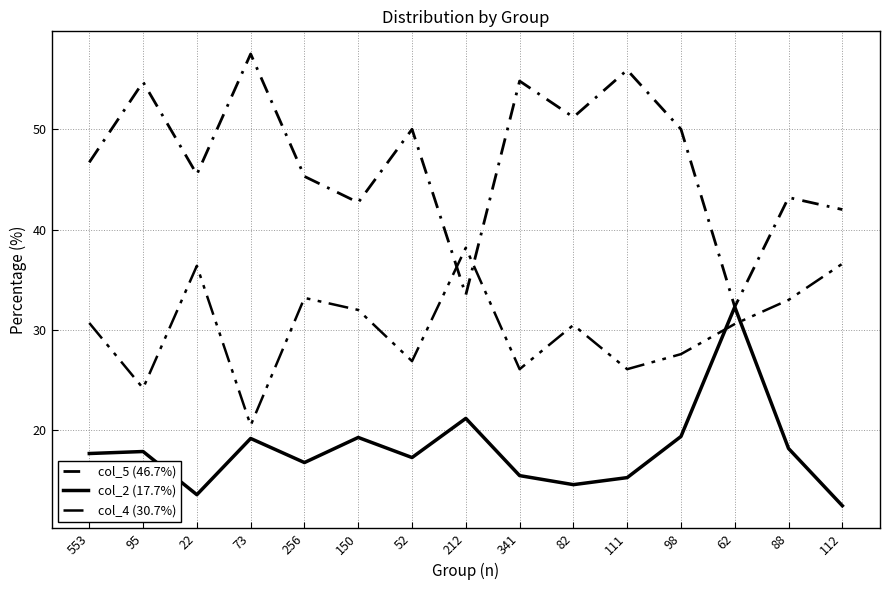

At which label does col_5 (46.7%) reach its minimum?

62